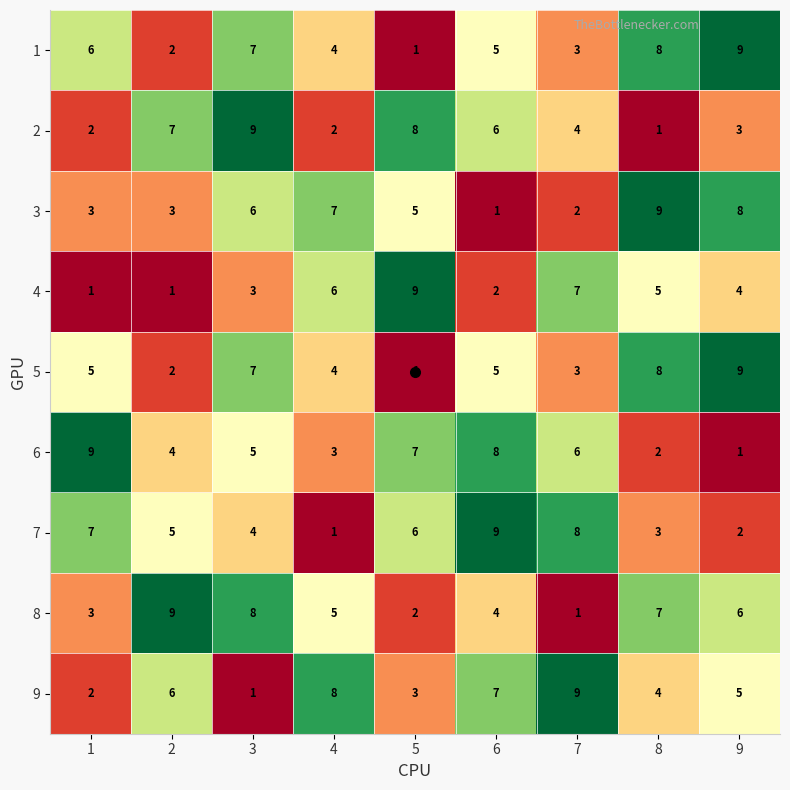

What is the sum of all 6 values?

45